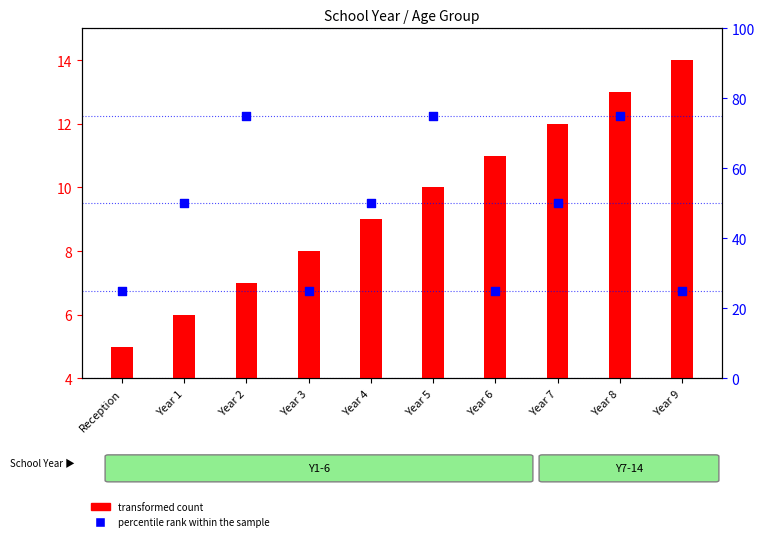

At how many categories does at least one series exceed 51?

3